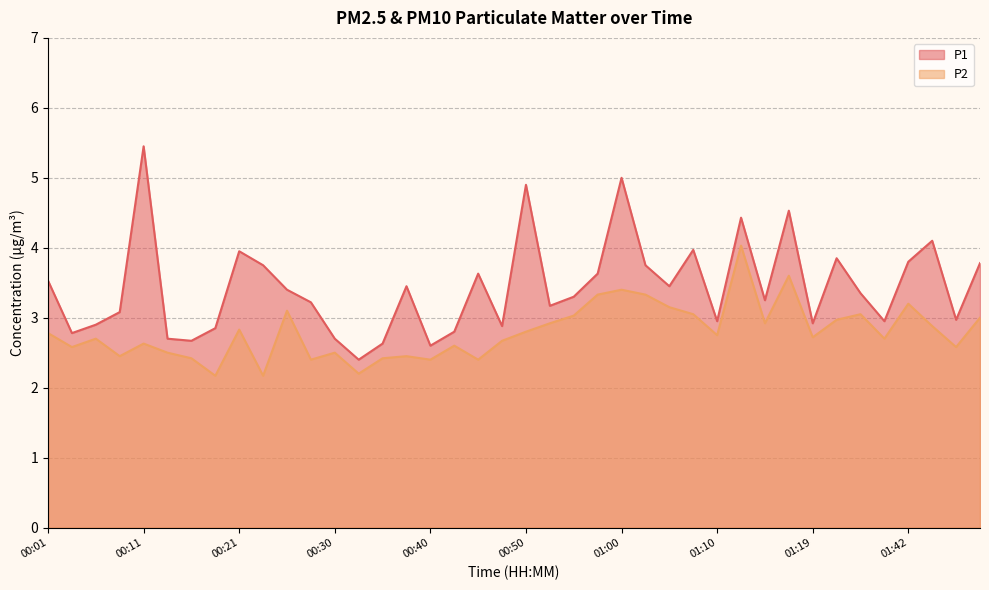

What is the label of the 33rd point from the right?

00:18